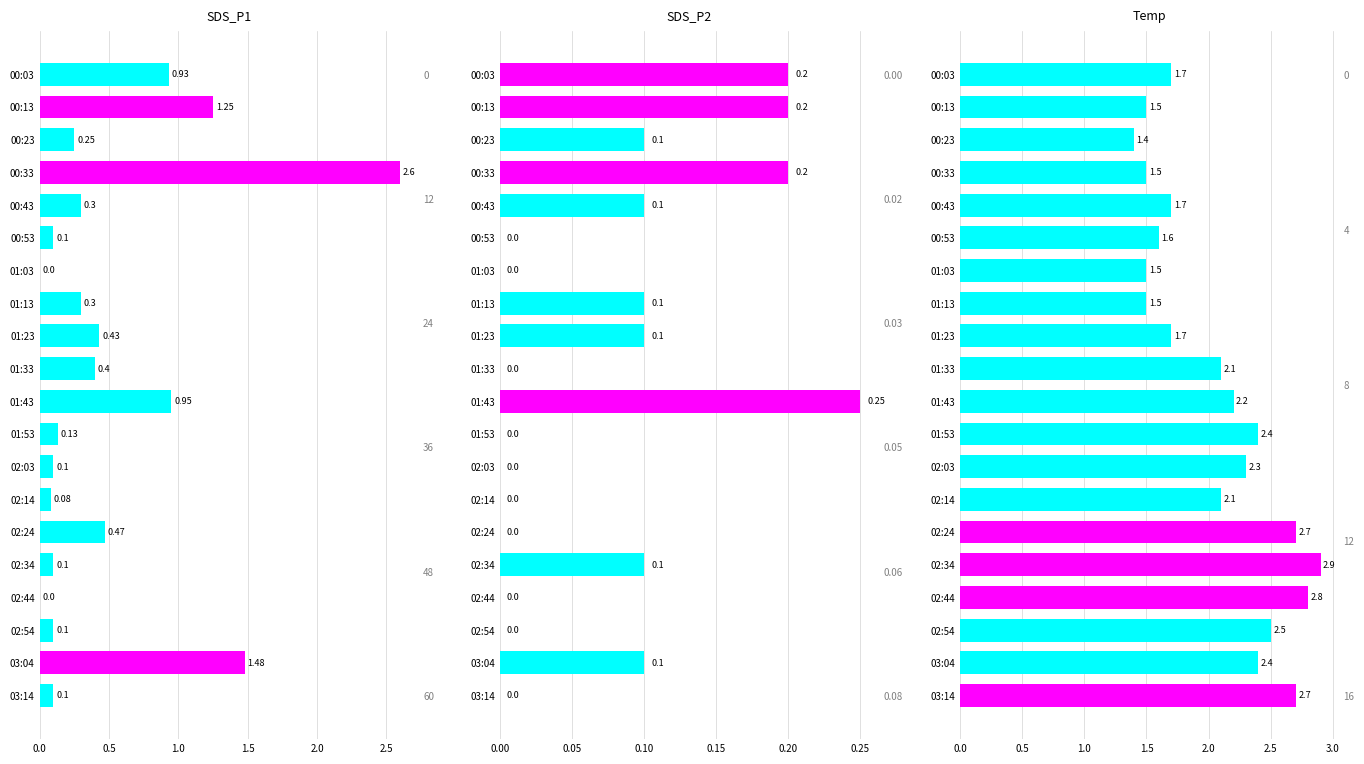

Is the value of Temp at 00:23 greater than the value of SDS_P2 at 02:44?

Yes